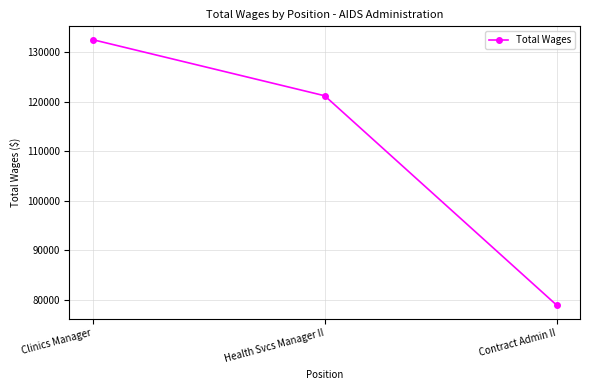

What position from the left is Health Svcs Manager II?

2